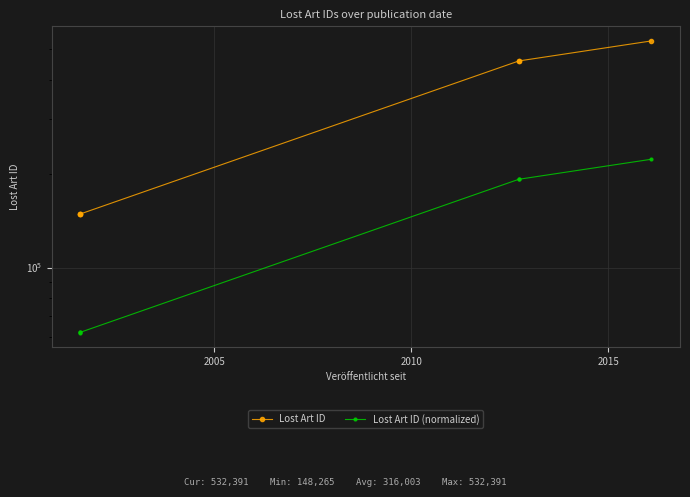

Which series has the widest spread of values?

Lost Art ID